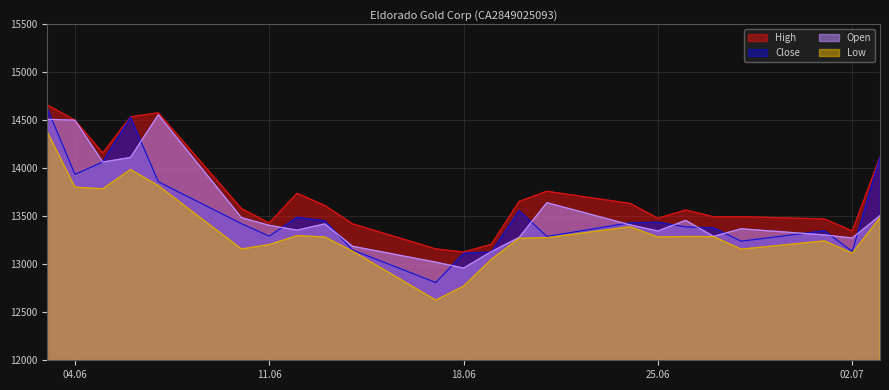

Which series changed the most between 24.06.2024 and 01.07.2024?

High